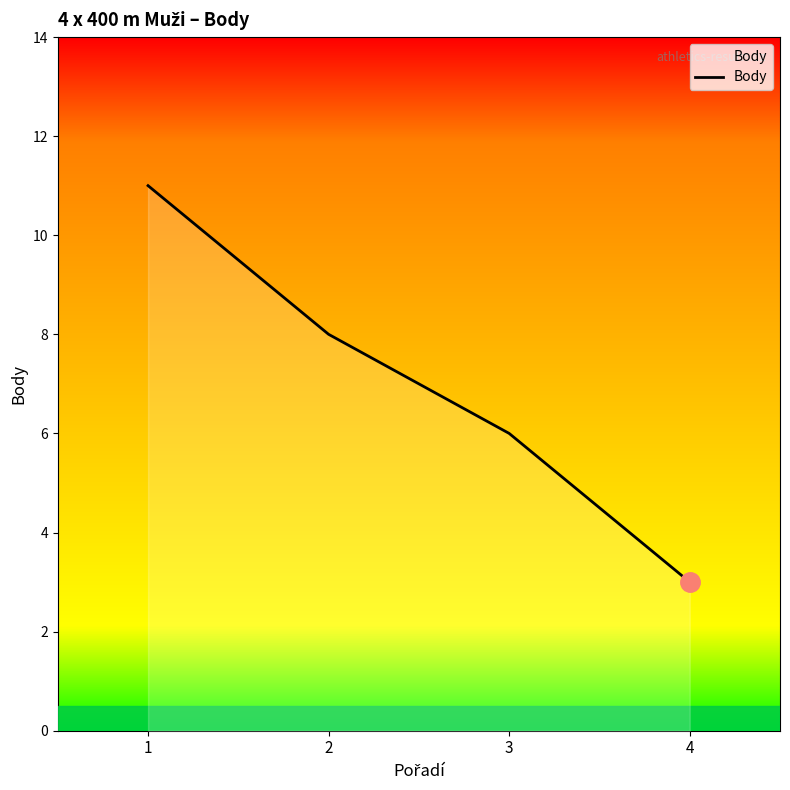

Which has a higher value, 1 or 2?

1